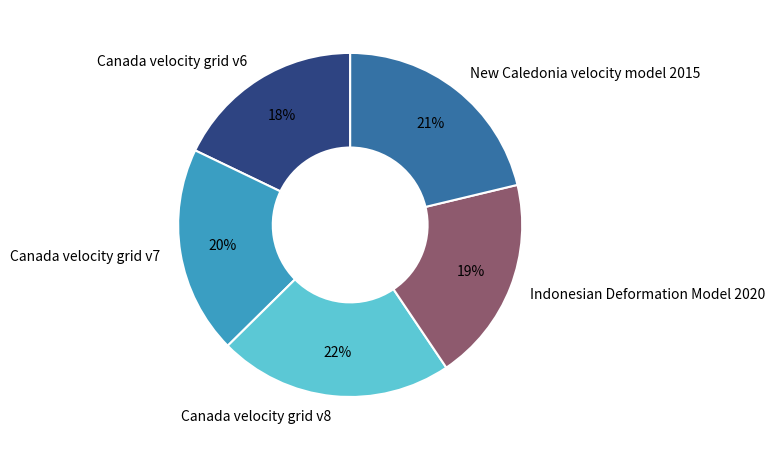

True or false: Canada velocity grid v8 accounts for 22% of the total.

True